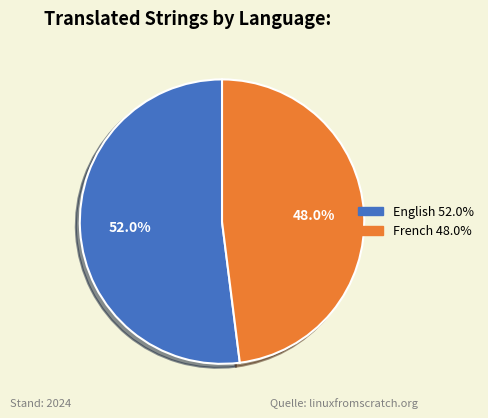

True or false: French accounts for 48% of the total.

True